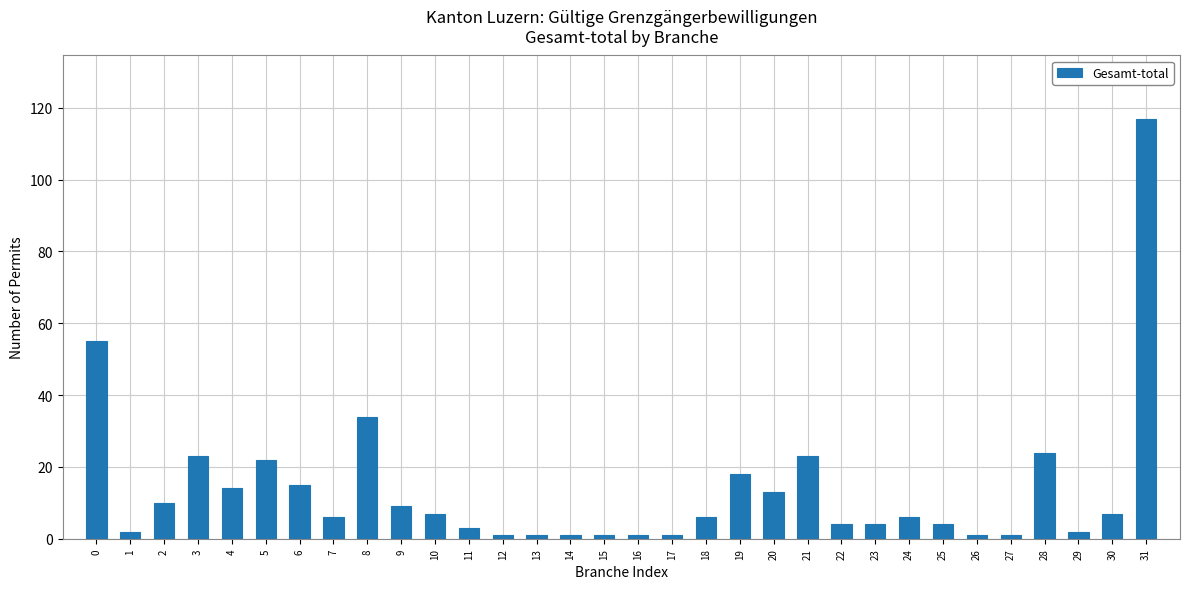

True or false: the data shows 2 at 29.

True